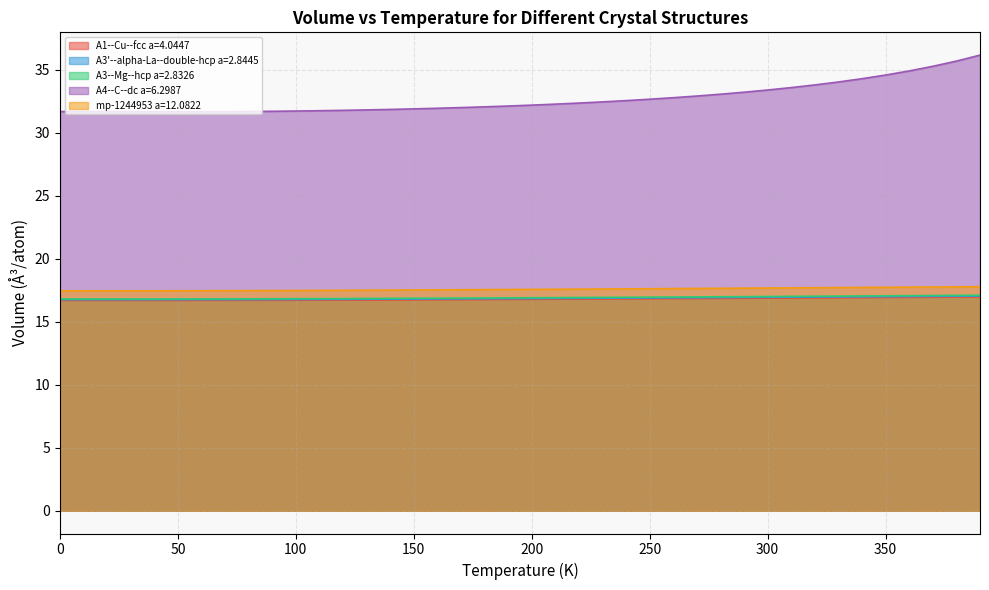

What is the value of the A3'--alpha-La--double-hcp a=2.8445 point at the 23rd from the left?

16.9